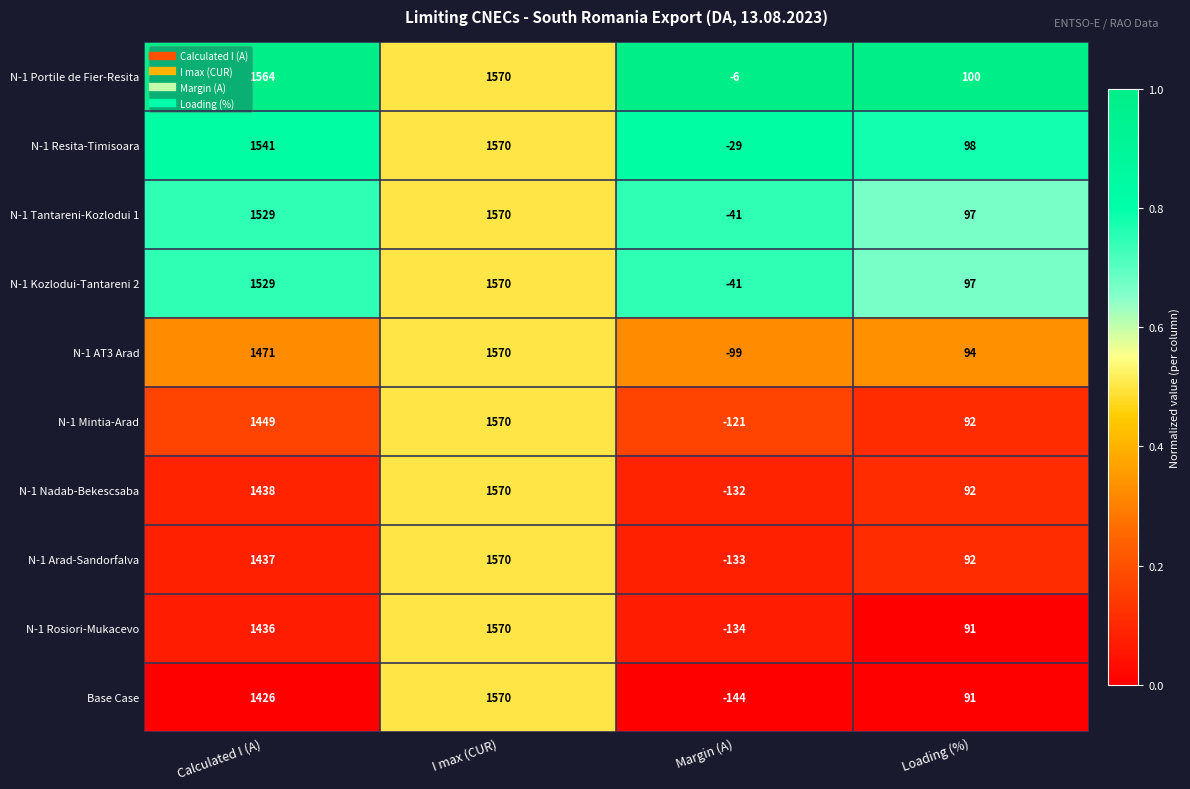

Which label corresponds to the smallest value in the chart?

Margin (A)